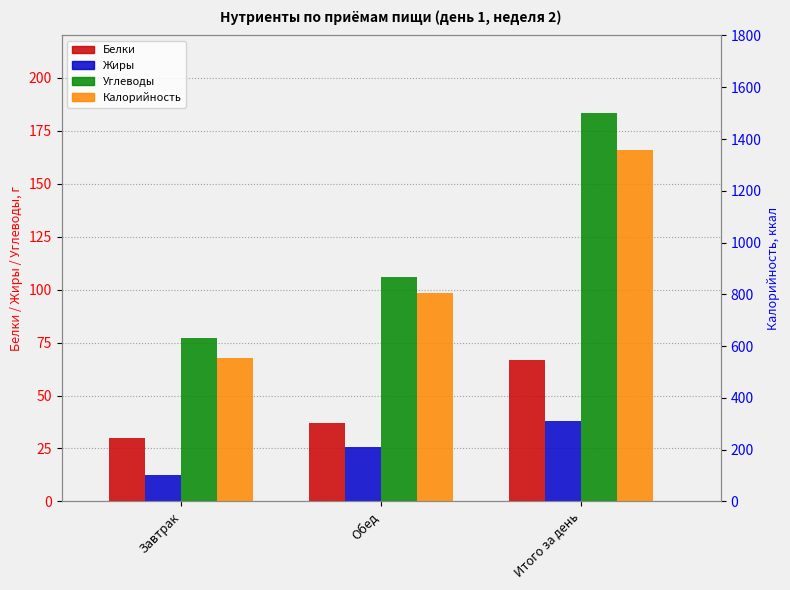

What is the difference between the maximum and minimum values in the Углеводы series?

106.1